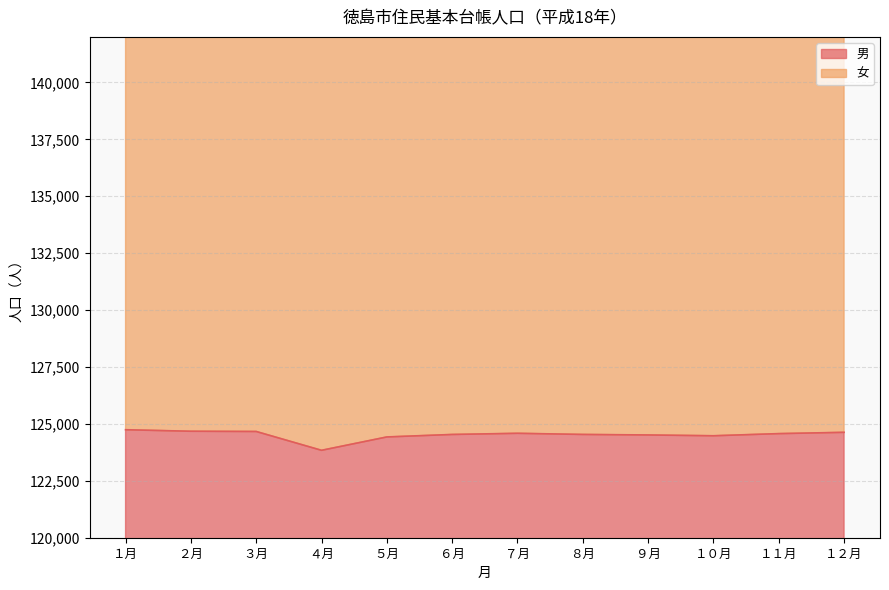

What is the lowest value of the 女 series?

260228